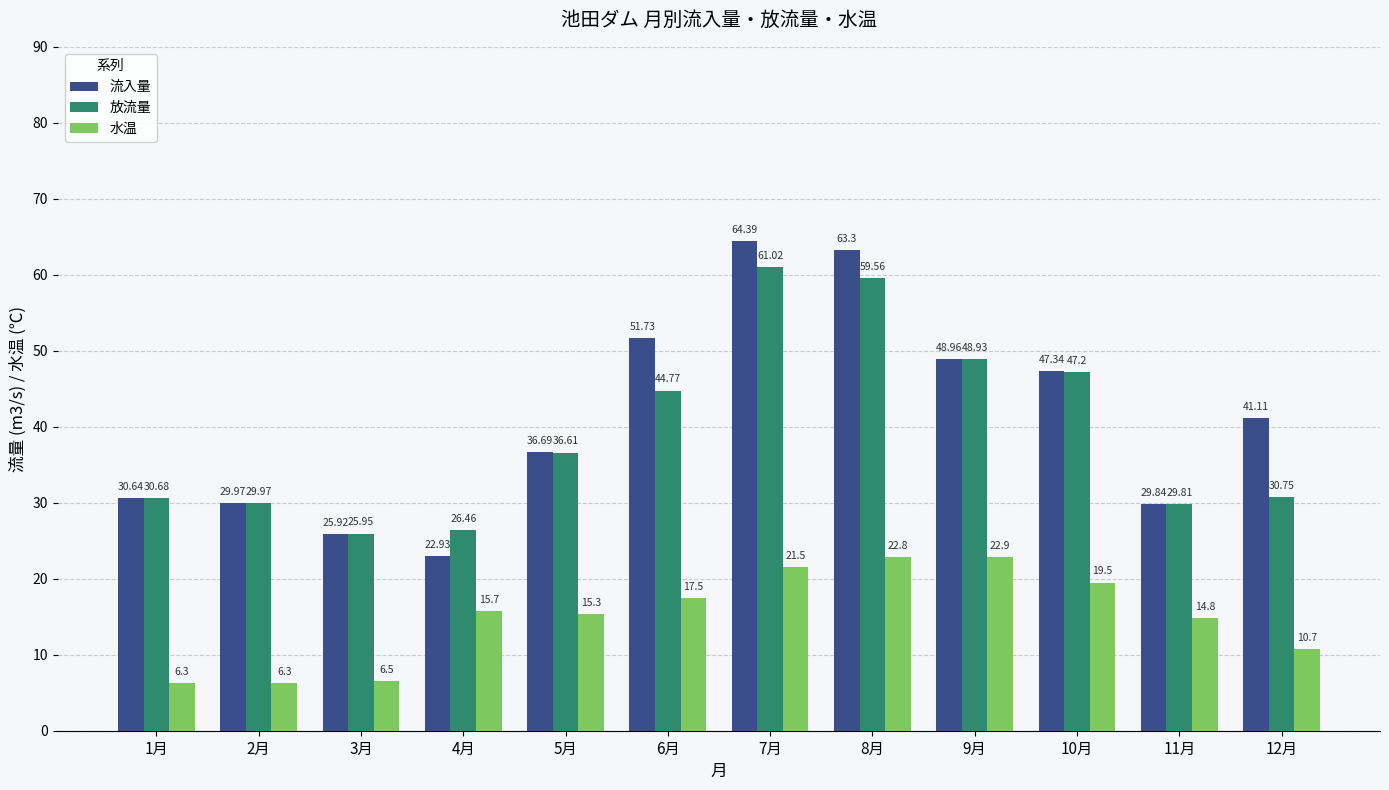

Where is 放流量 nearest to the value 43?

6月